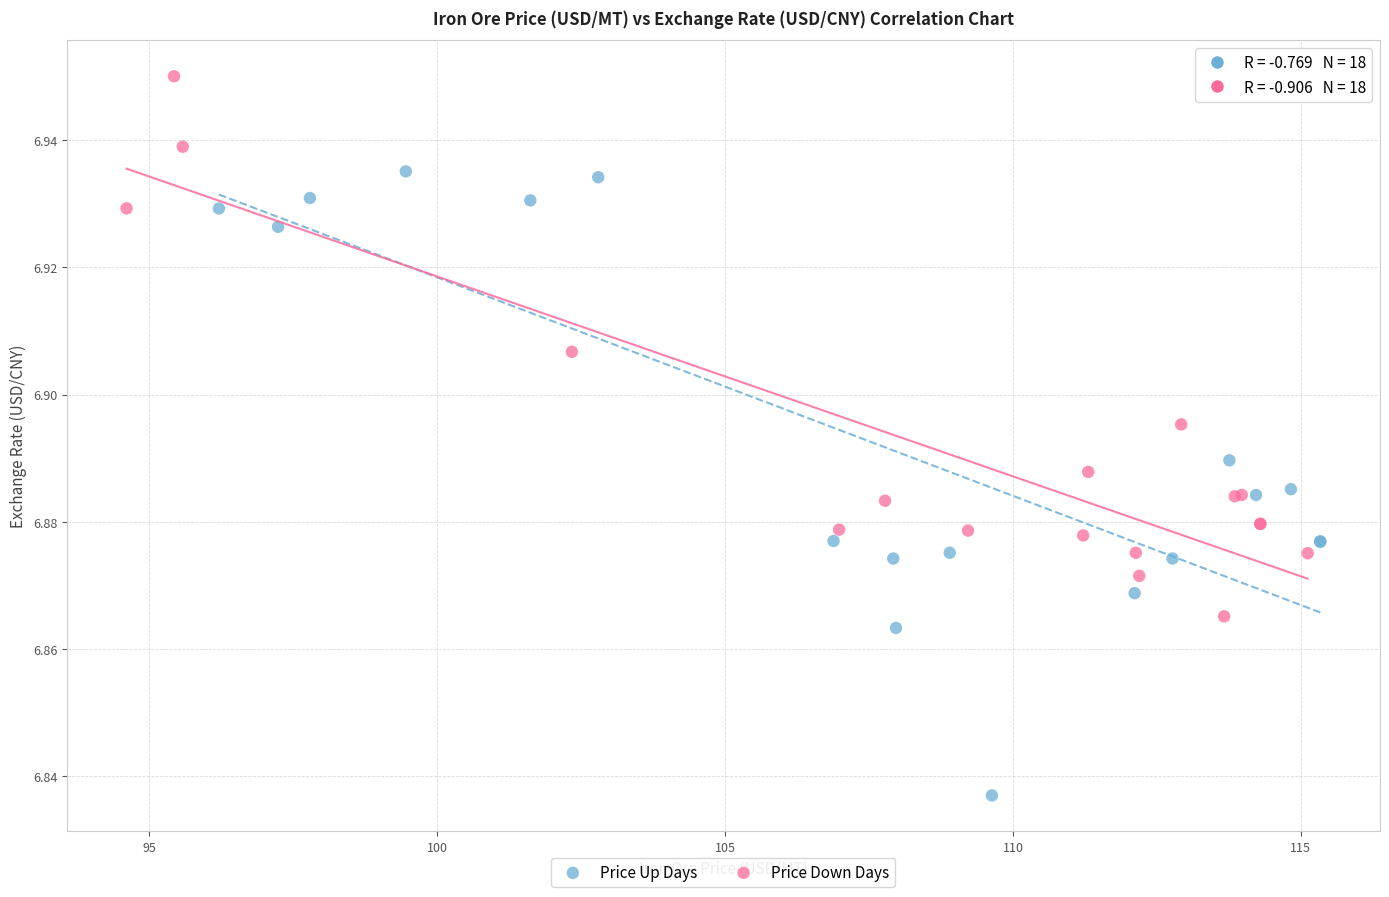

Which series has the largest Y range (max minus min)?

Price Up Days